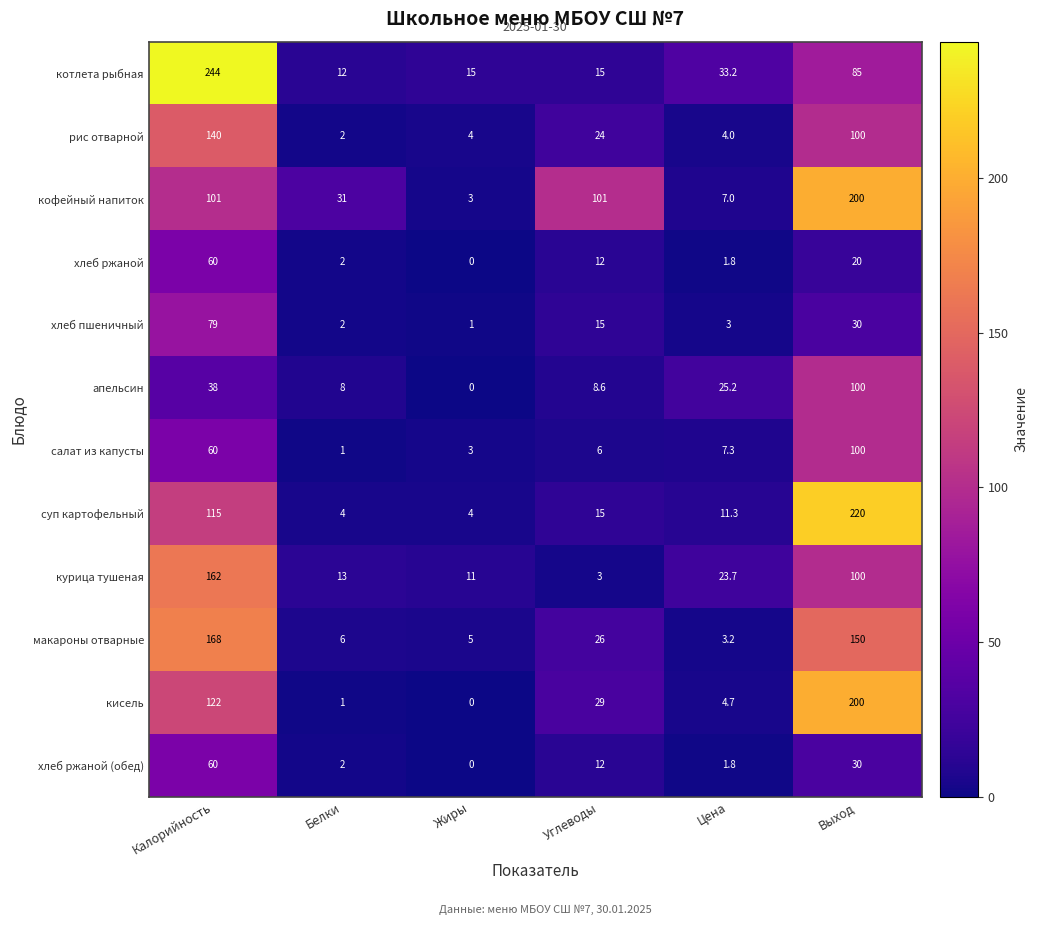

Which series changed the most between Цена and Выход?

суп картофельный